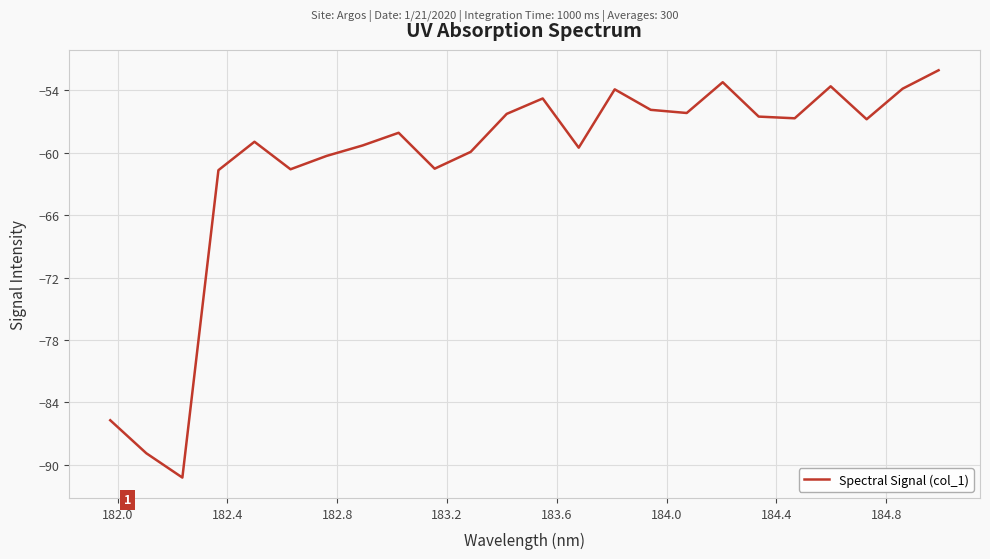

True or false: the data has more than 2 interior local peaks.

True